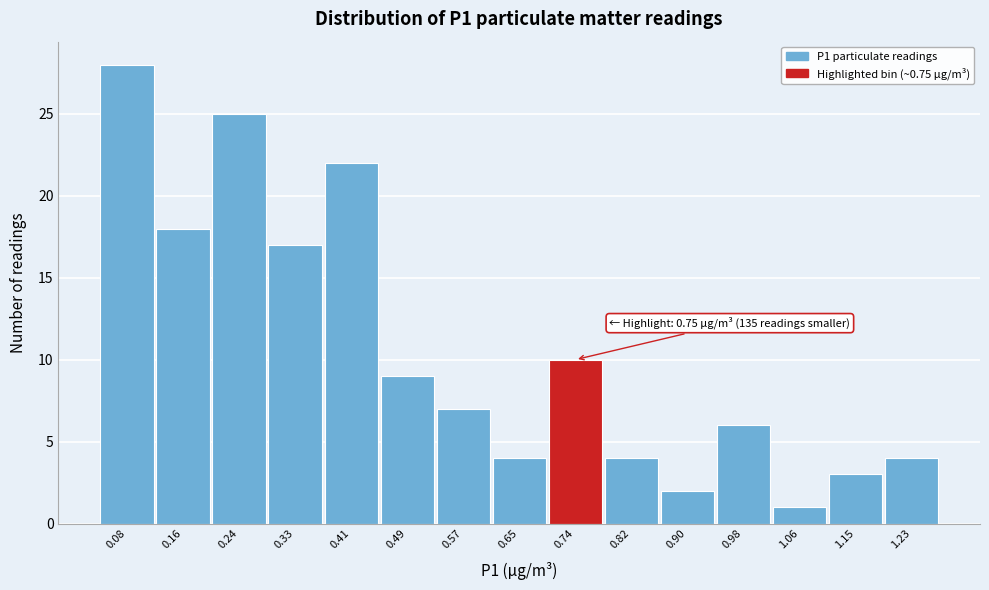

Reading right to left, what are all the values shown in this chart?

4	3	1	6	2	4	10	4	7	9	22	17	25	18	28